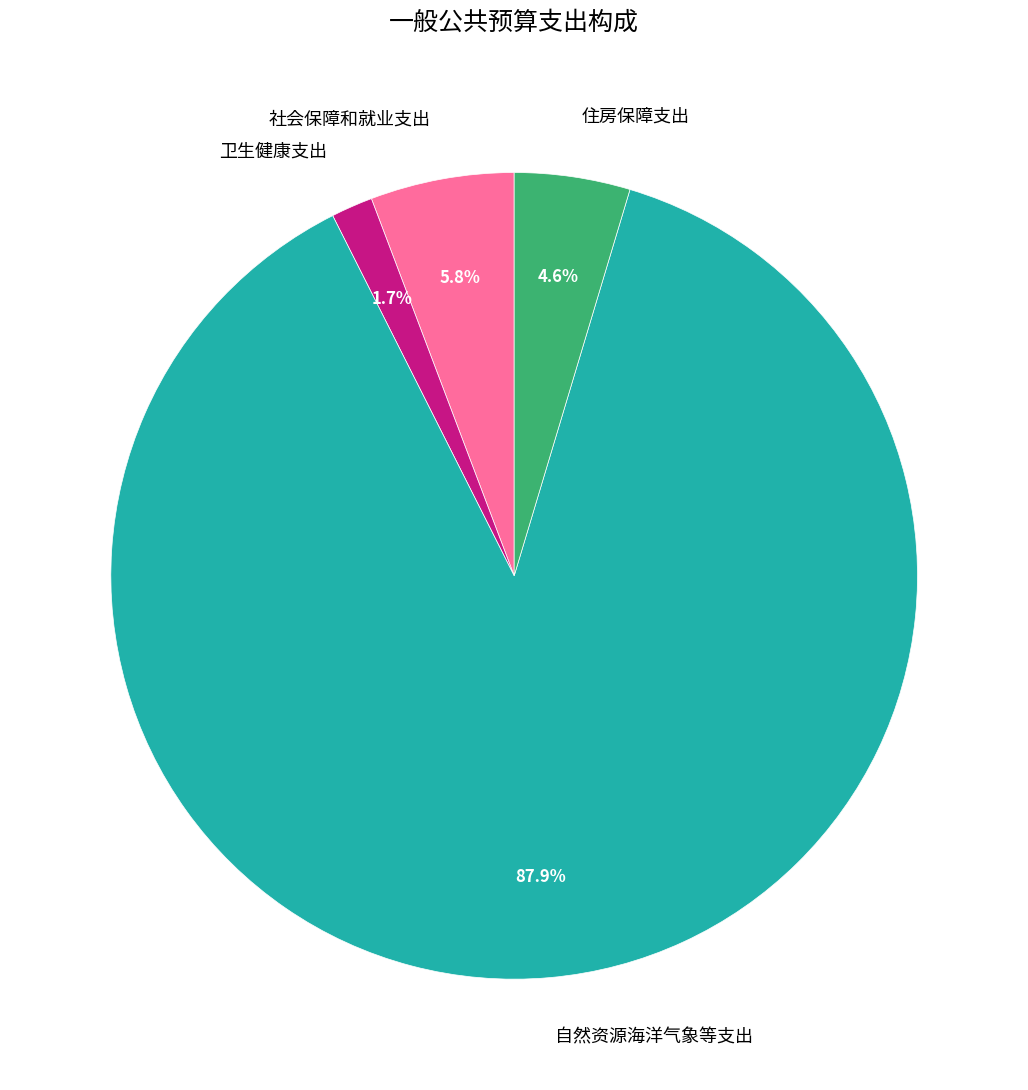

To the nearest percent, what percentage of the pie is 住房保障支出?

5%